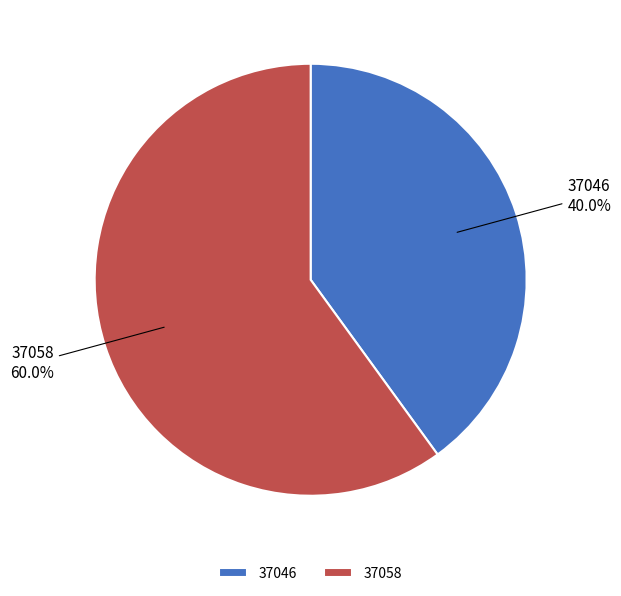

The 37058 slice represents 51% of the pie. True or false?

False